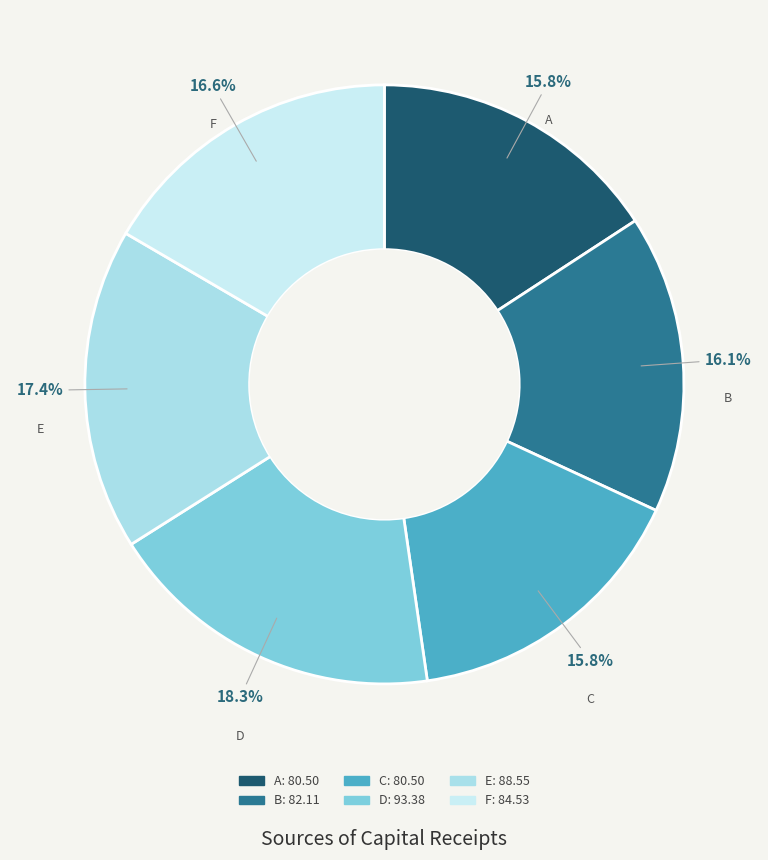

To the nearest percent, what is the combined percentage of C and F?

32%